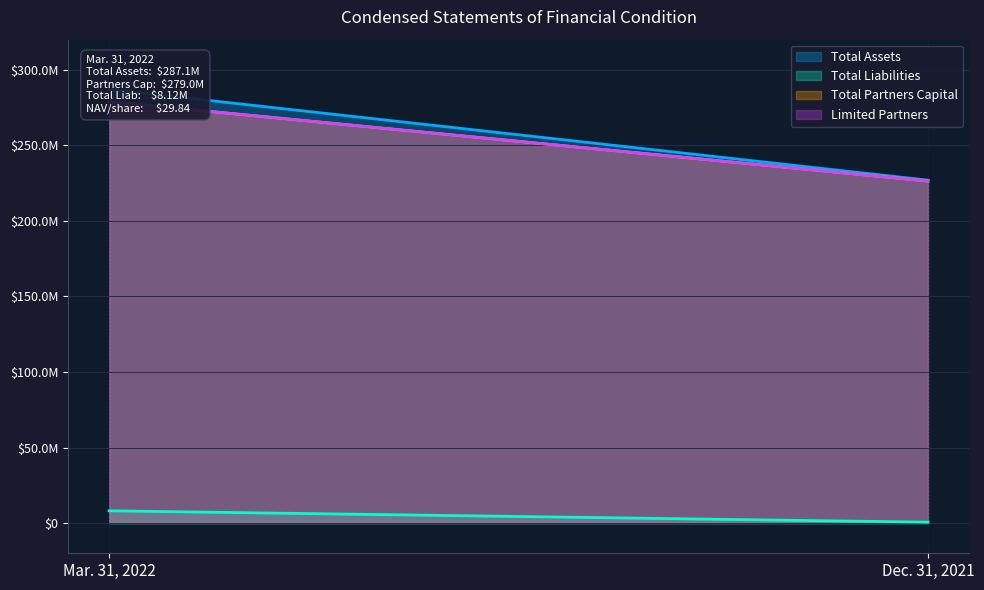

Which series changed the most between Mar. 31, 2022 and Dec. 31, 2021?

Total Assets